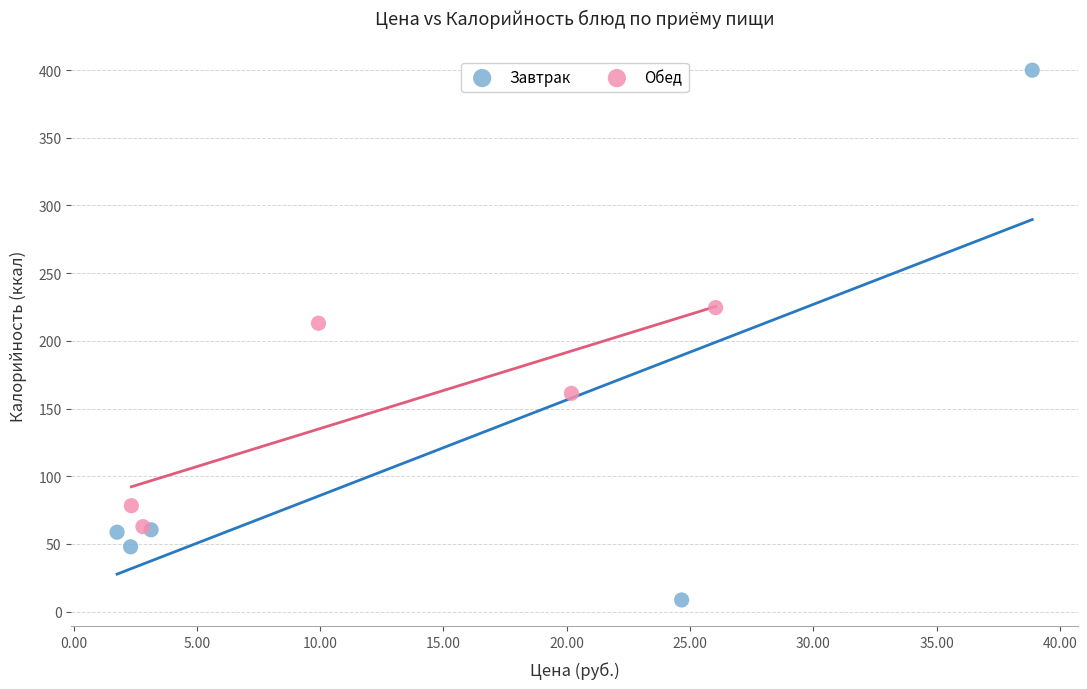

Which series contains the highest Y value?

Завтрак